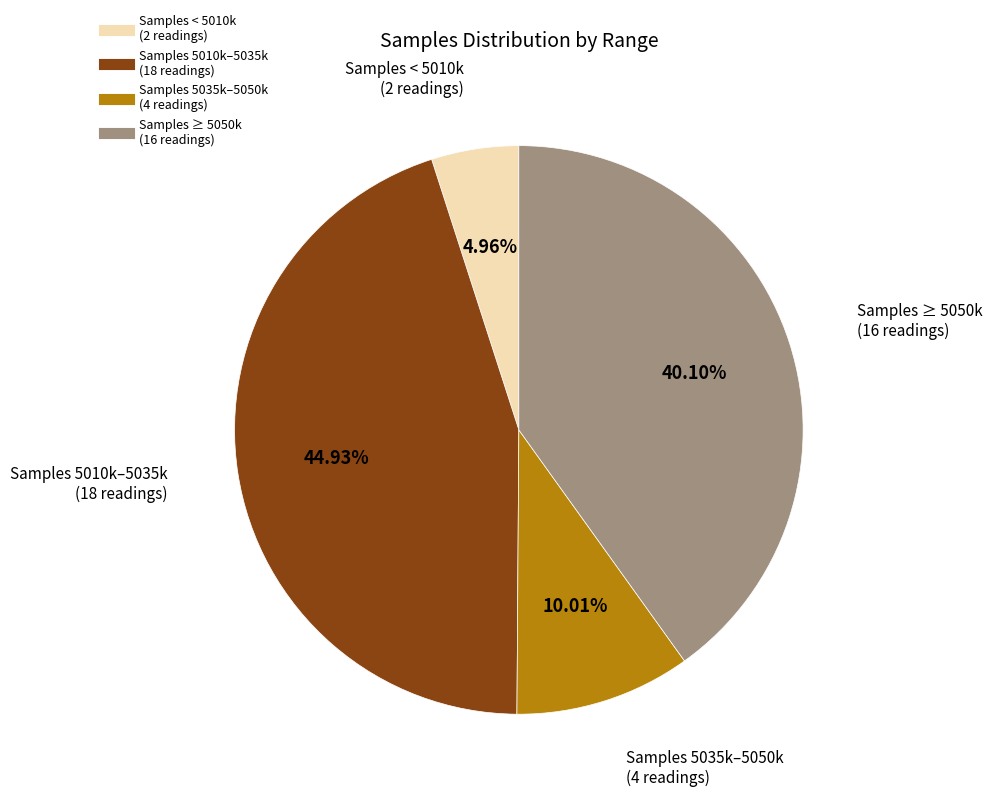

Is there a majority slice in this chart?

No